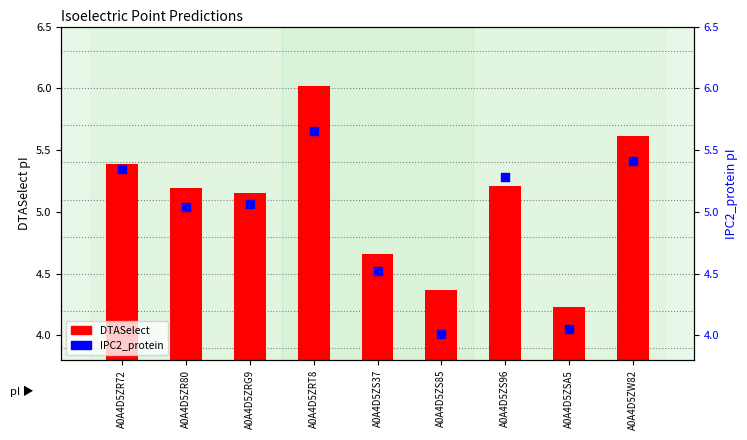

Which series has the largest Y range (max minus min)?

DTASelect